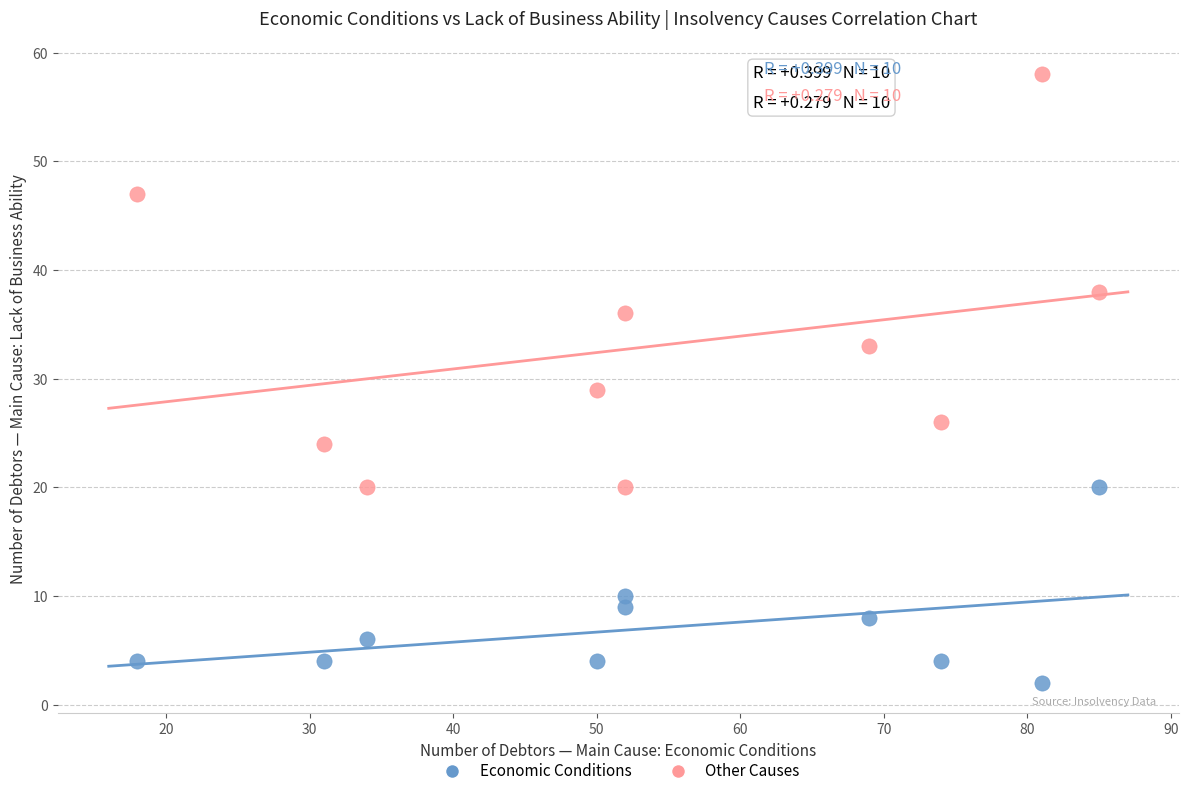

Which series reaches the maximum Y coordinate?

Other Causes